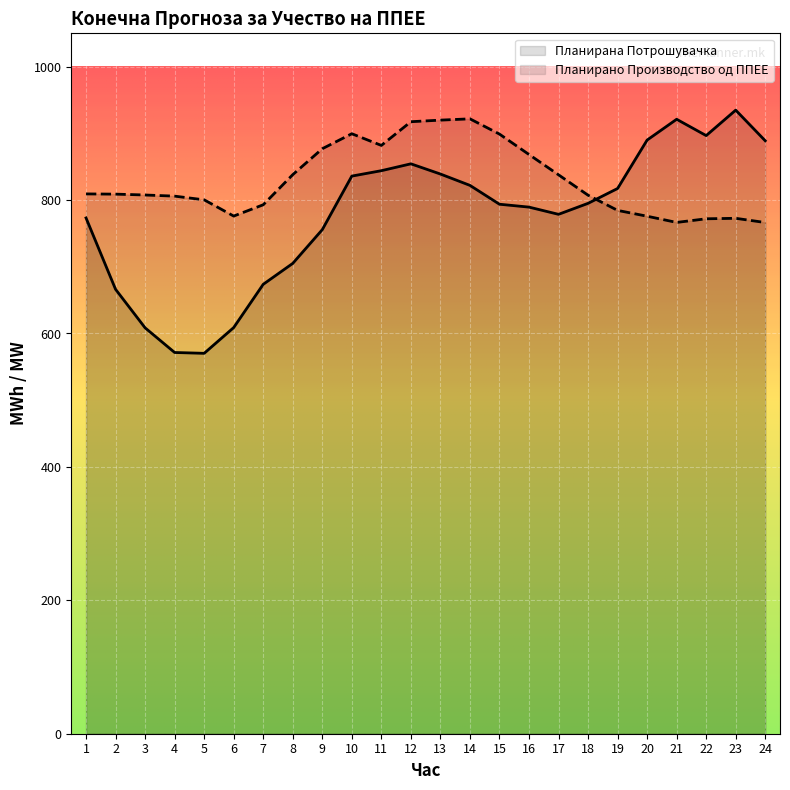

What is the difference between the maximum and minimum values in the Планирана Потрошувачка series?

364.6